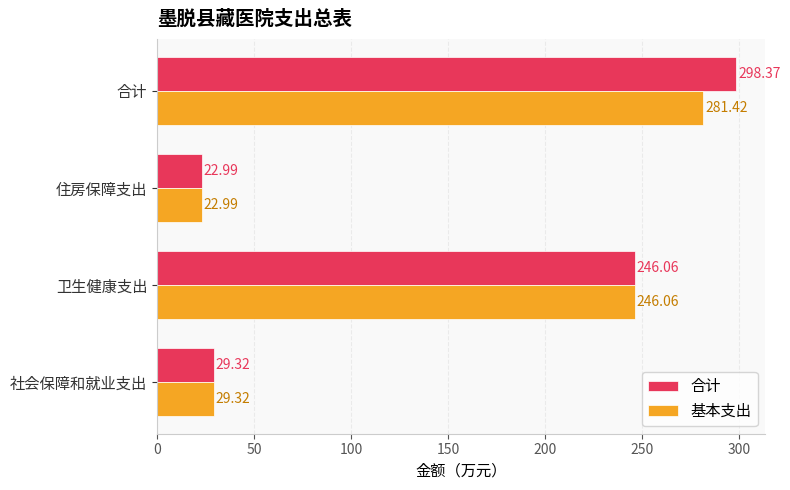

Which series has the largest range (max minus min)?

合计